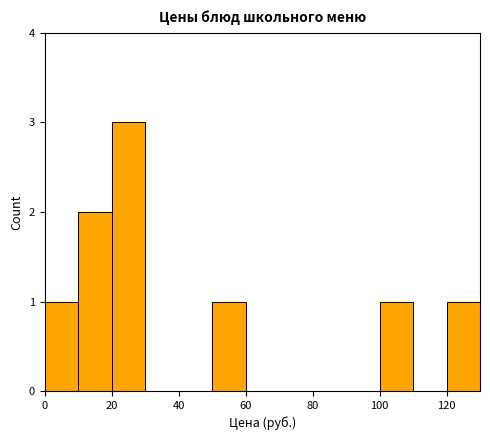

Reading left to right, list every bar in this chart as the range it spans on the x-axis followed by its height. The values are not printed on the chart, so give them approximately, as read against the axis.

0 to 10: 1
10 to 20: 2
20 to 30: 3
30 to 40: 0
40 to 50: 0
50 to 60: 1
60 to 70: 0
70 to 80: 0
80 to 90: 0
90 to 100: 0
100 to 110: 1
110 to 120: 0
120 to 130: 1